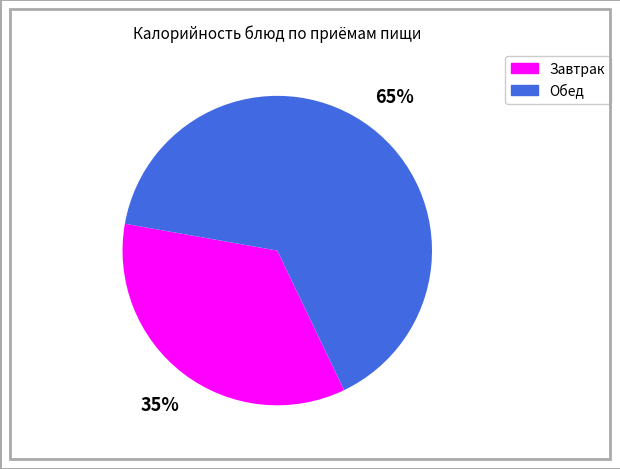

To the nearest percent, what is the average slice percentage?

50%